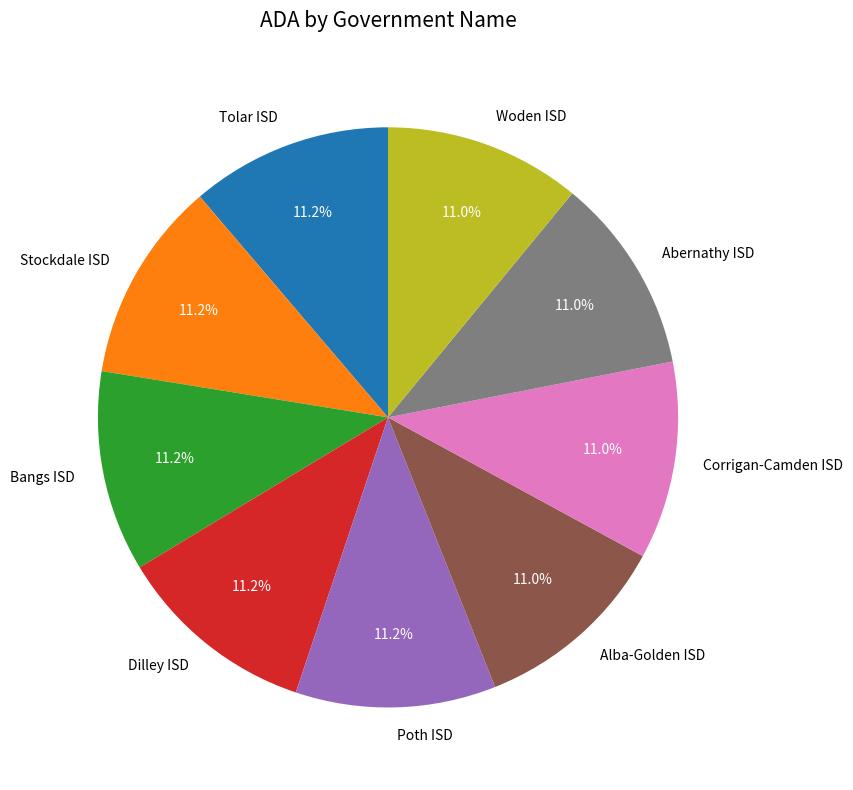

Is it true that Tolar ISD is 11% of the pie?

True